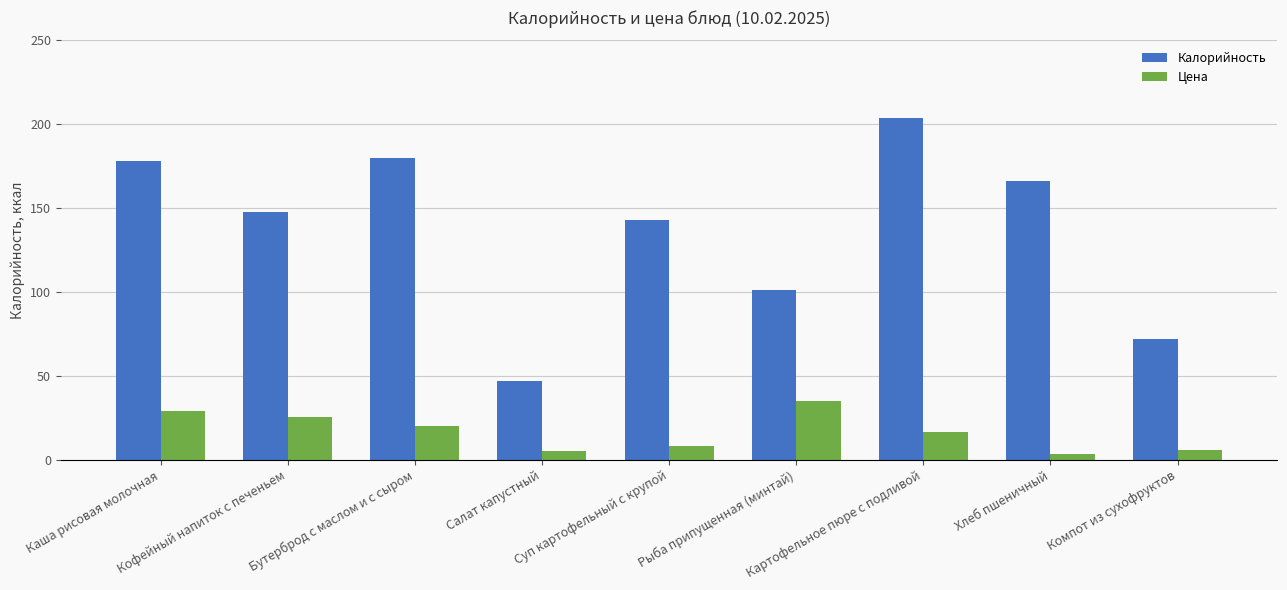

What is the minimum value for Калорийность?

47.0